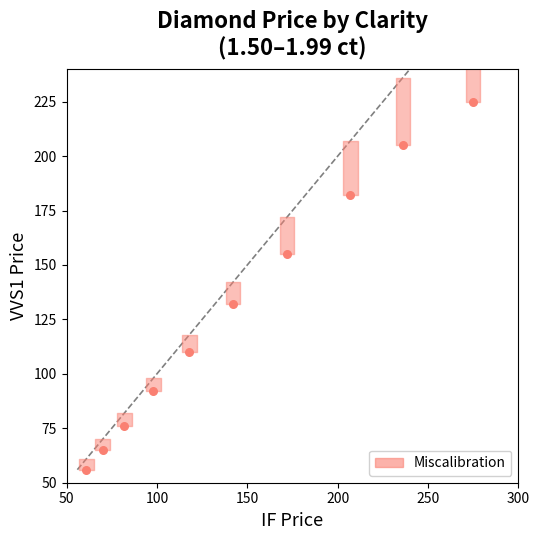

What is the average X value?

146